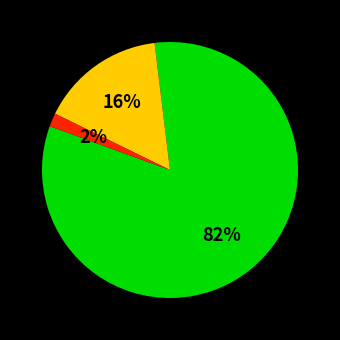

To the nearest percent, what is the average slice percentage?

33%